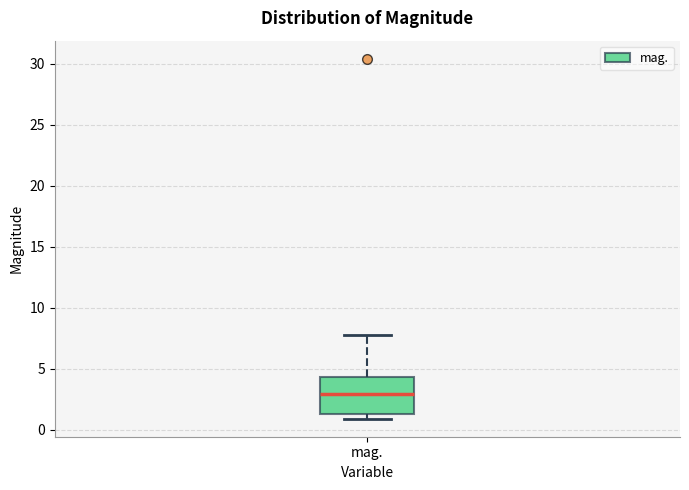

Where is the lower edge of the box for mag. on the y-axis? The values are not printed on the chart, so give them approximately, as read against the axis.

1.5